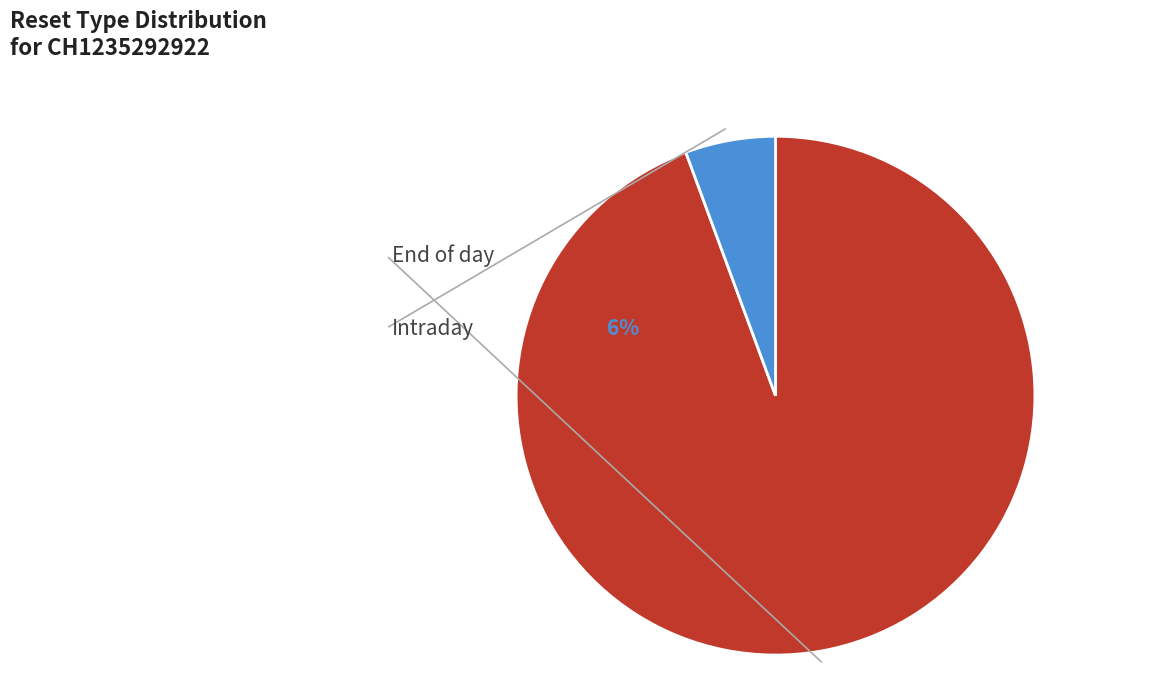

Is it true that Intraday is 27% of the pie?

False